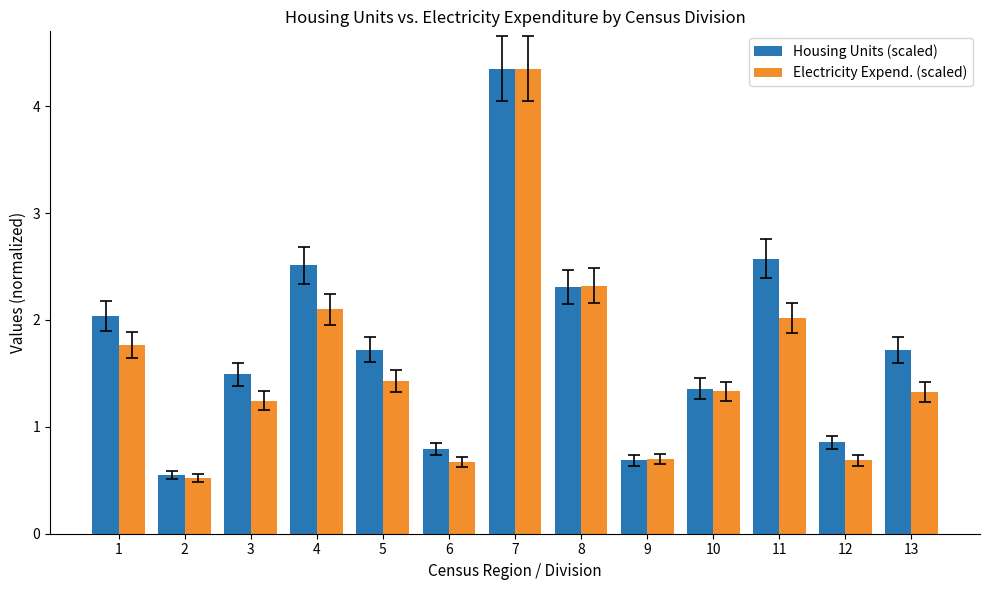

What is the sum of all Electricity Expend. (scaled) values?

20.5